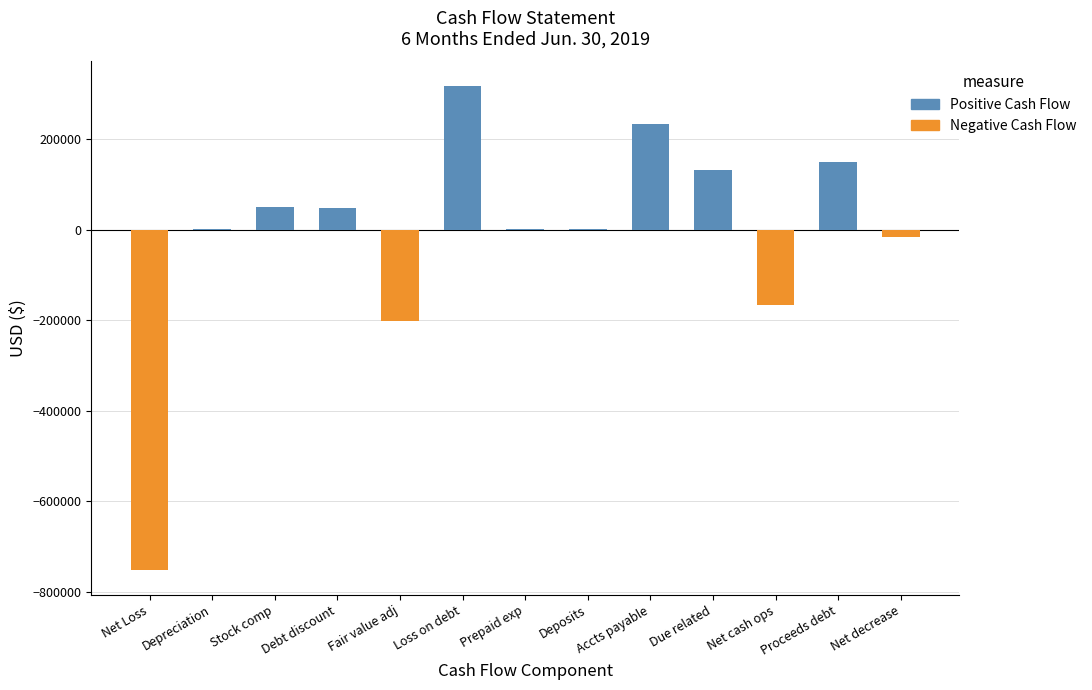

At which label is Negative Cash Flow closest to -376291?

Fair value adj